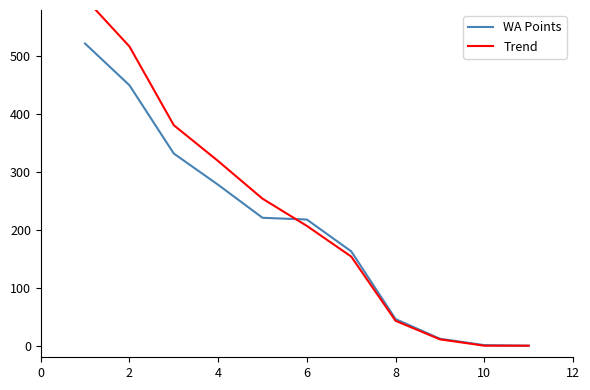

What is the maximum value for WA Points?

522